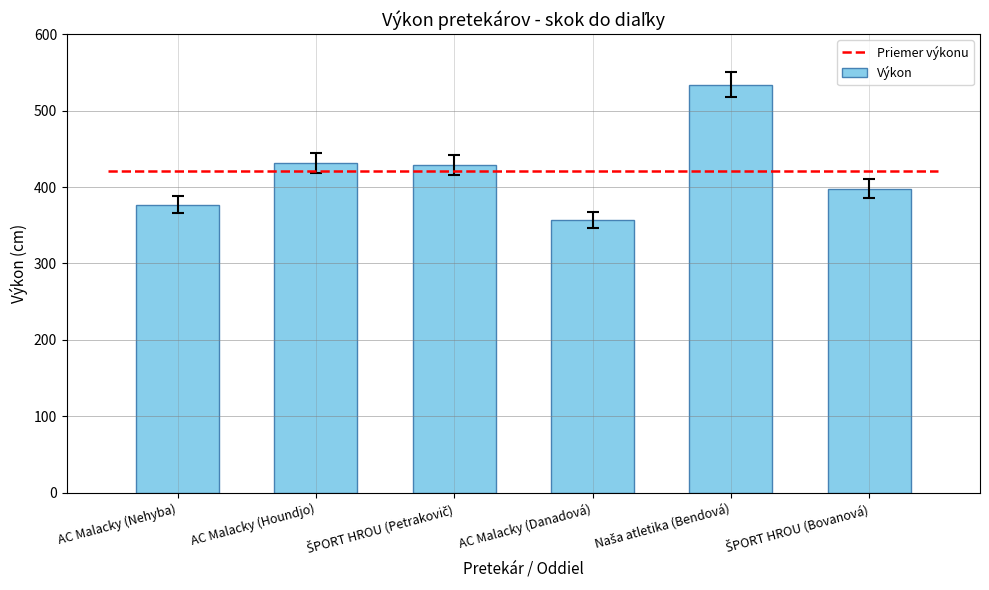

How many series are shown in this chart?

1